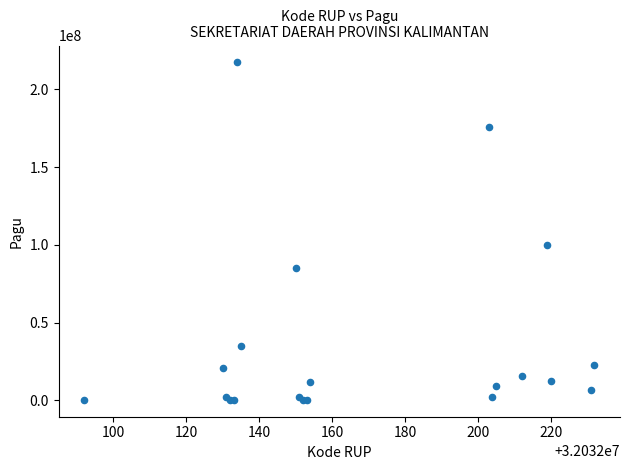

What Y value in the scatter plot is closest to 108800000?

99958000